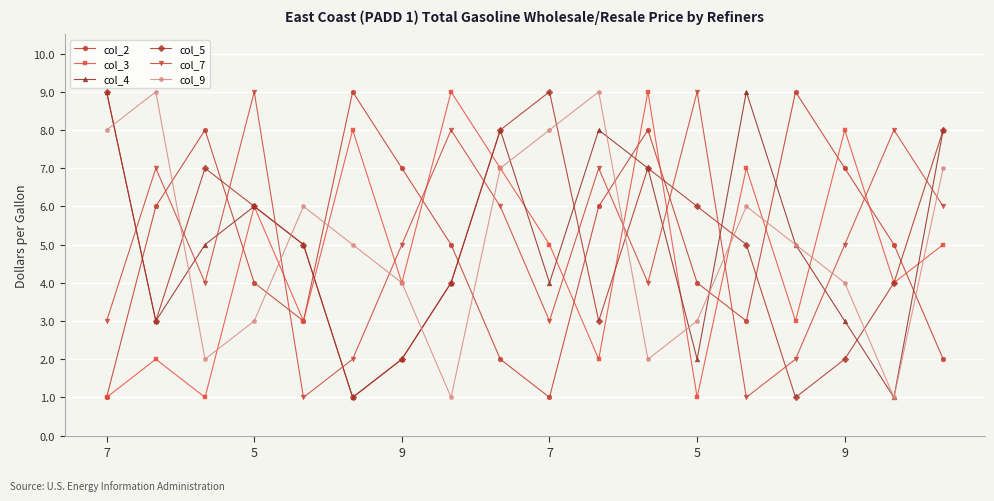

True or false: col_9 has more than 1 interior local peaks.

True